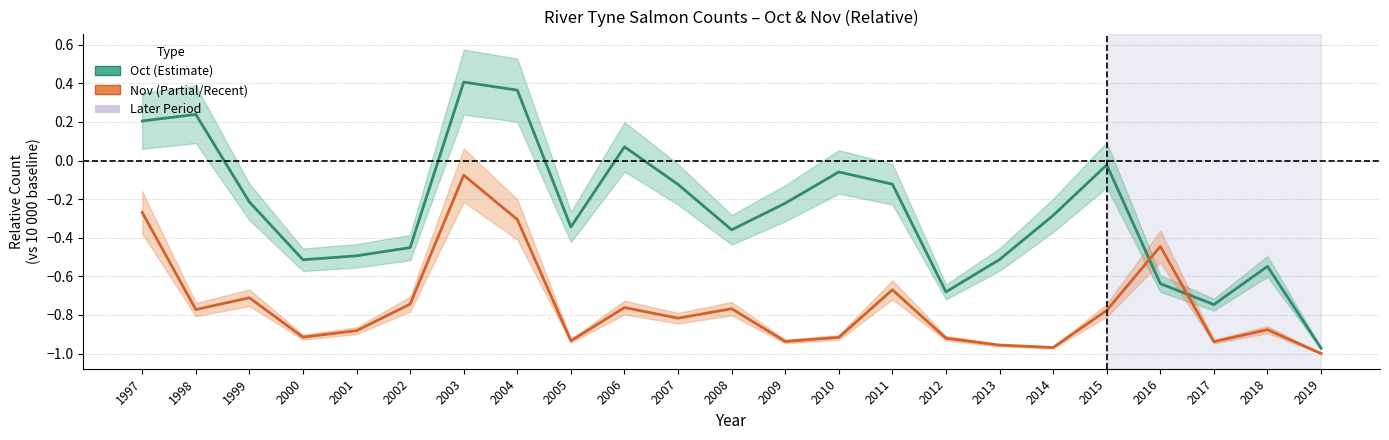

What is the sum of all Oct values?

-6.0